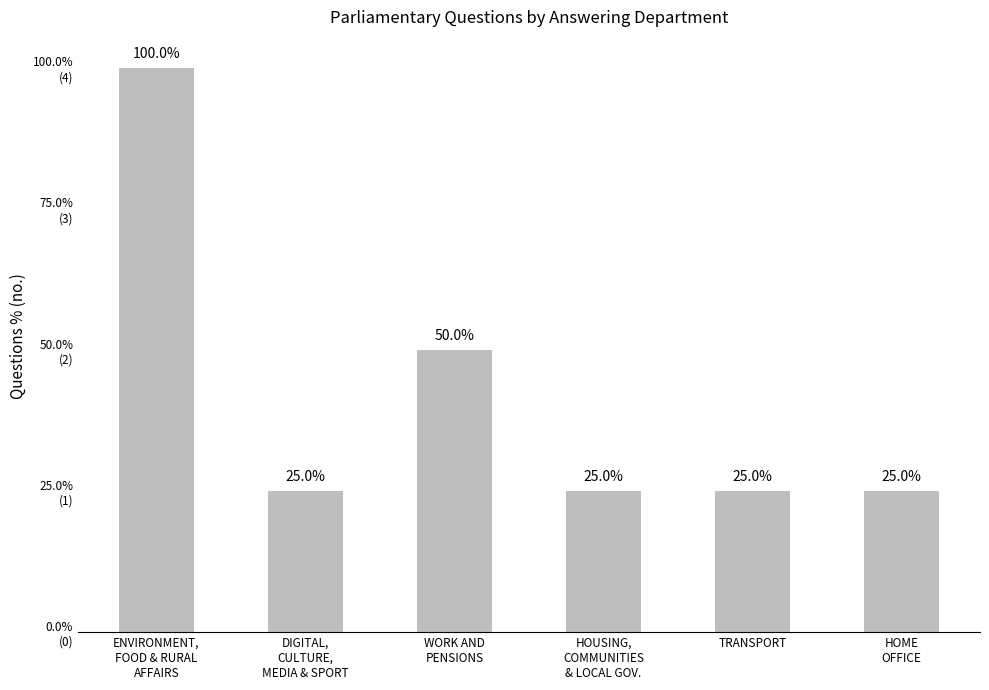

Between ENVIRONMENT,
FOOD & RURAL
AFFAIRS and WORK AND
PENSIONS, which is larger?

ENVIRONMENT,
FOOD & RURAL
AFFAIRS